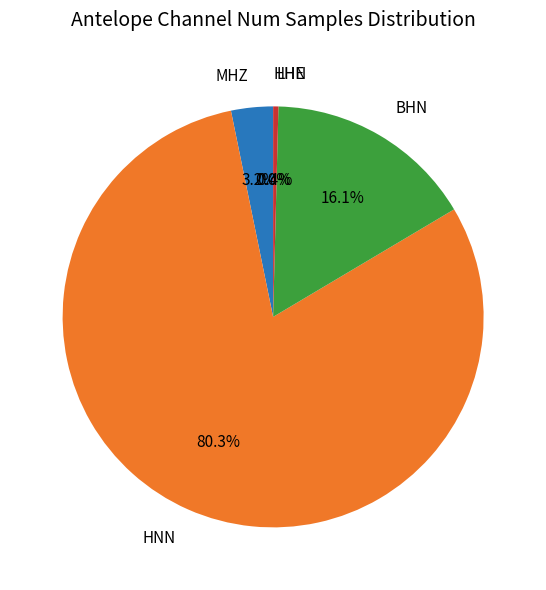

To the nearest percent, what portion does MHZ represent?

3%